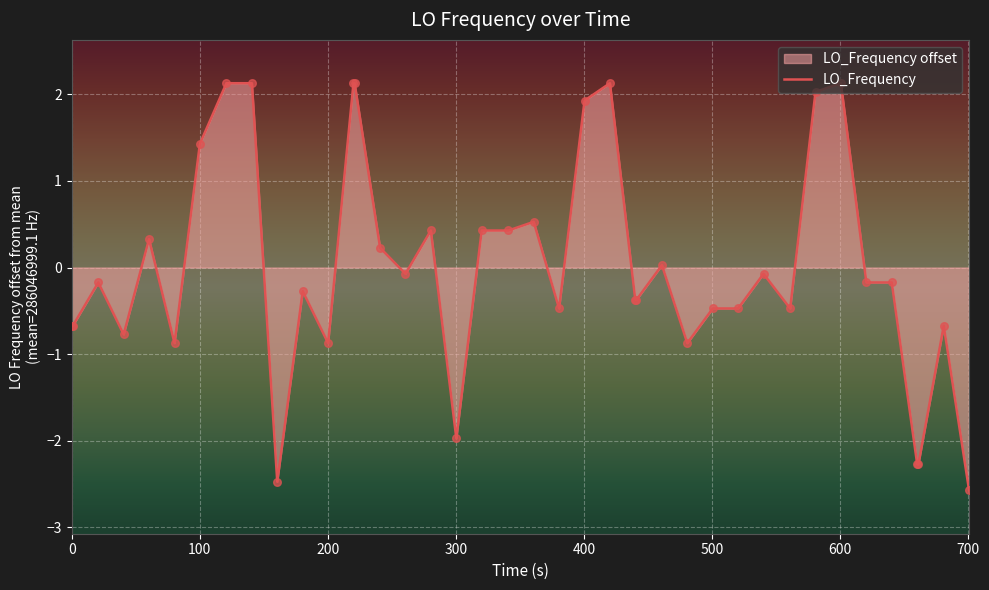

What is the maximum value shown in the chart?

2.1